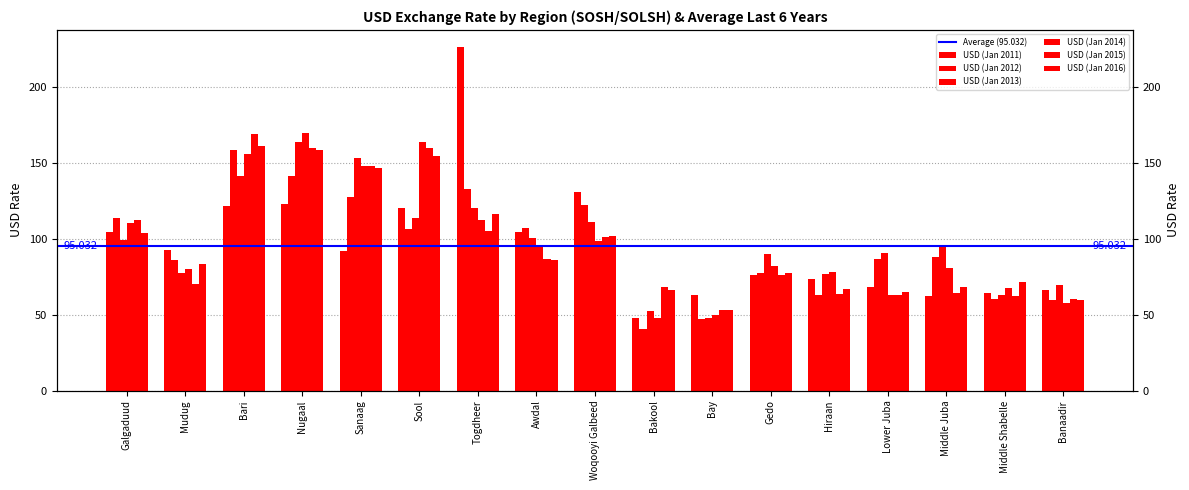

What is the label of the 12th bar from the right?

Sool